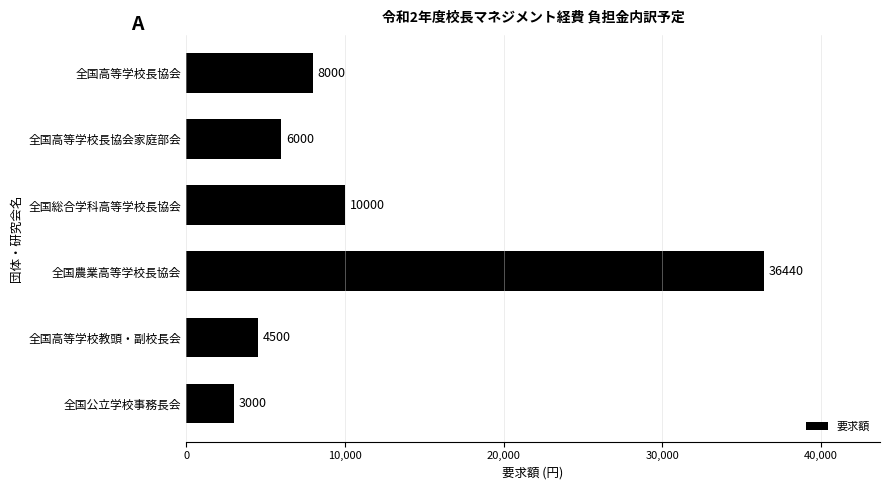

Are the bars grouped side by side (vs. stacked)?

No